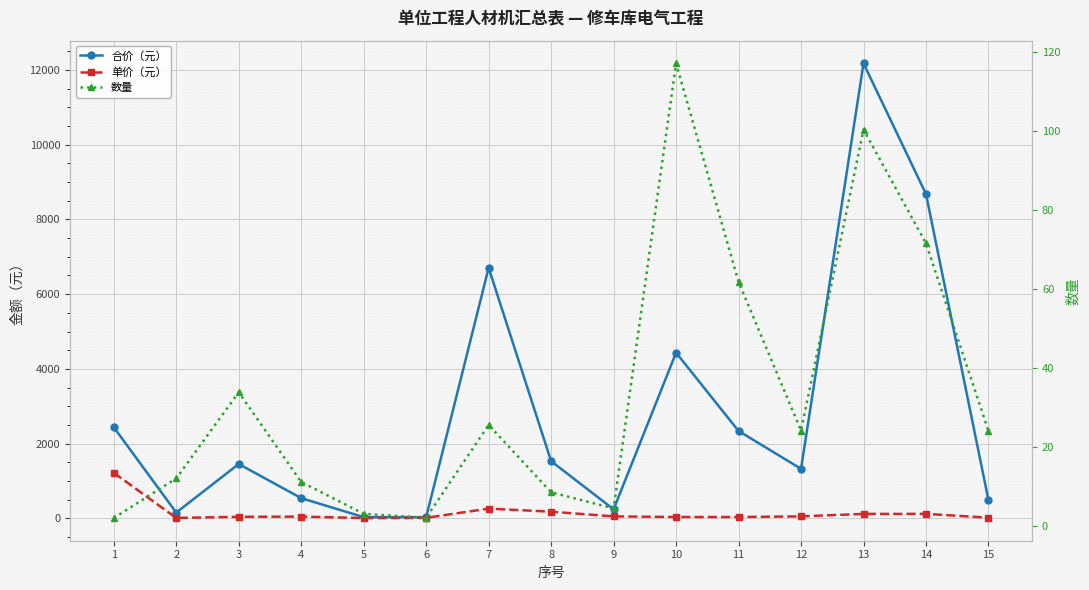

Where is the first local minimum for 数量?

6